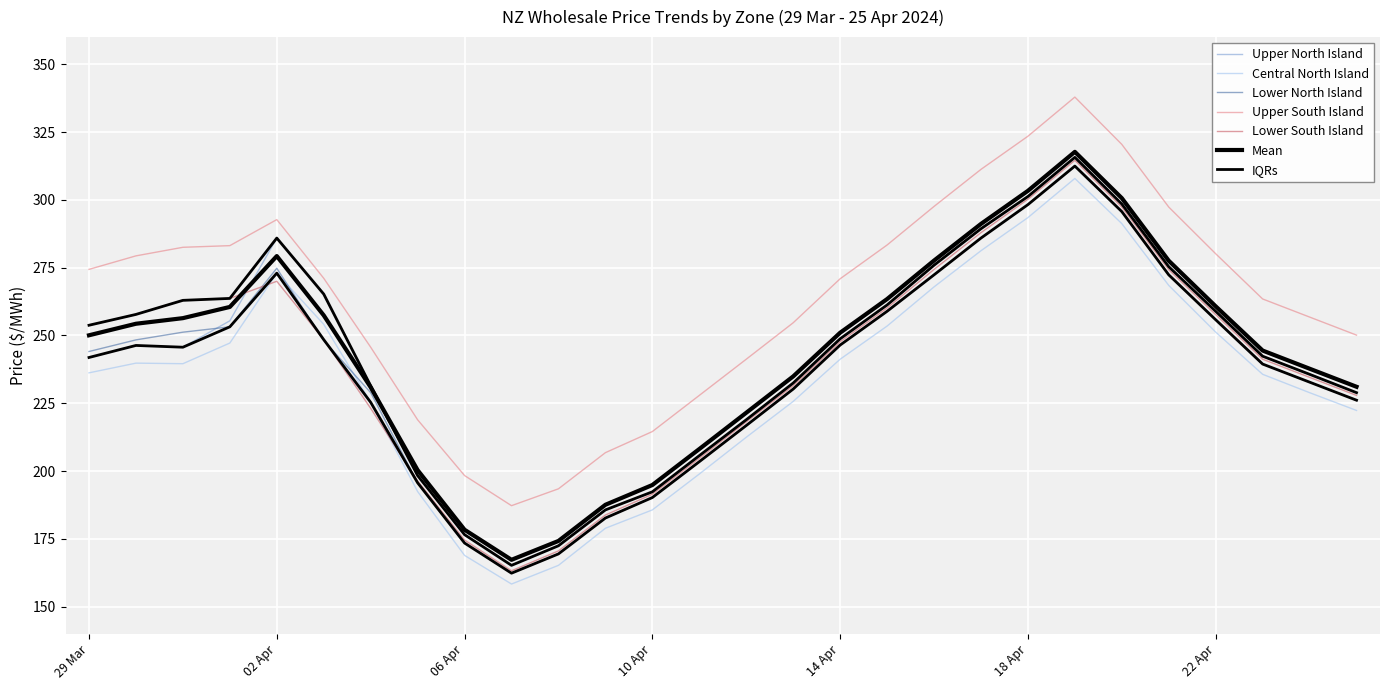

Is this an area chart (filled region under the line)?

No